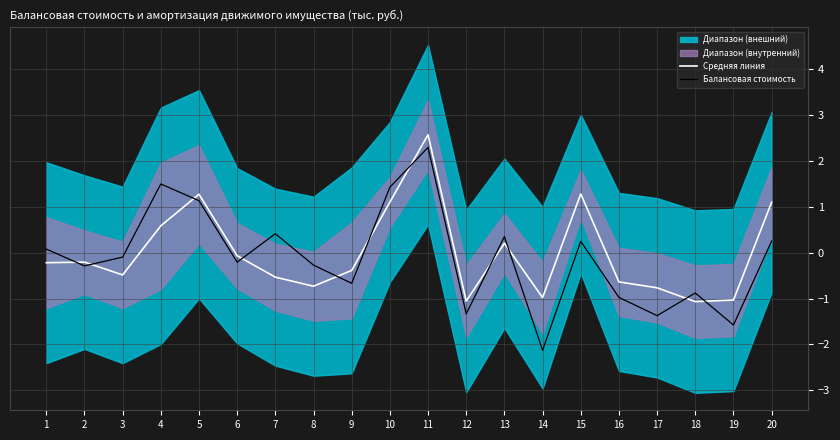

At which category does the chart reach its peak across all series?

11